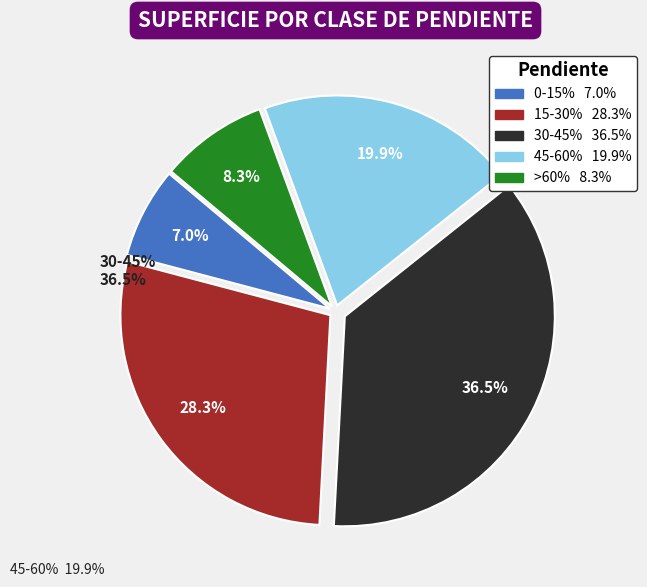

Is there any slice that represents more than half of the pie?

No